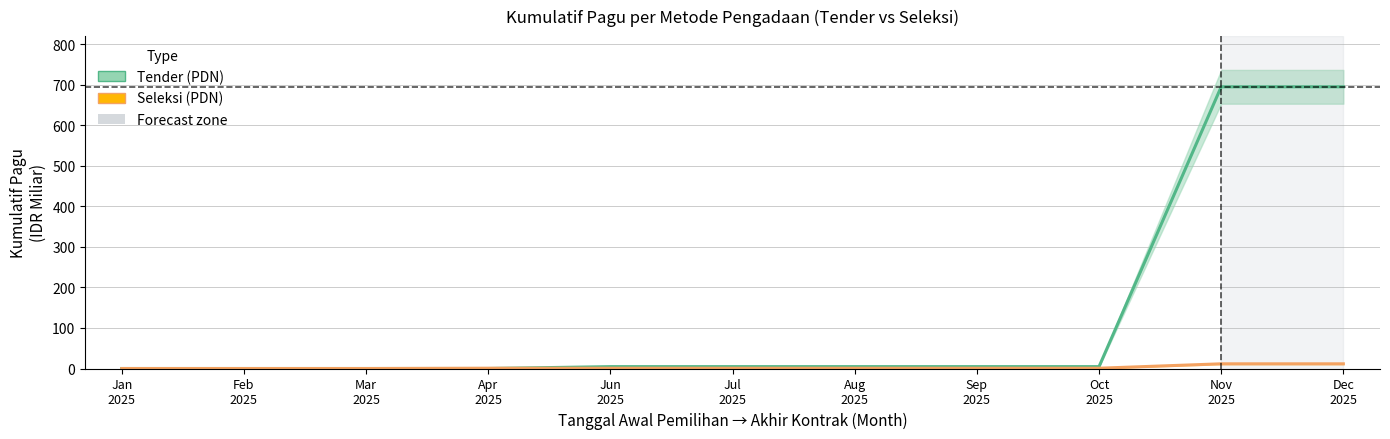

Does the chart display data point markers on the line(s)?

No